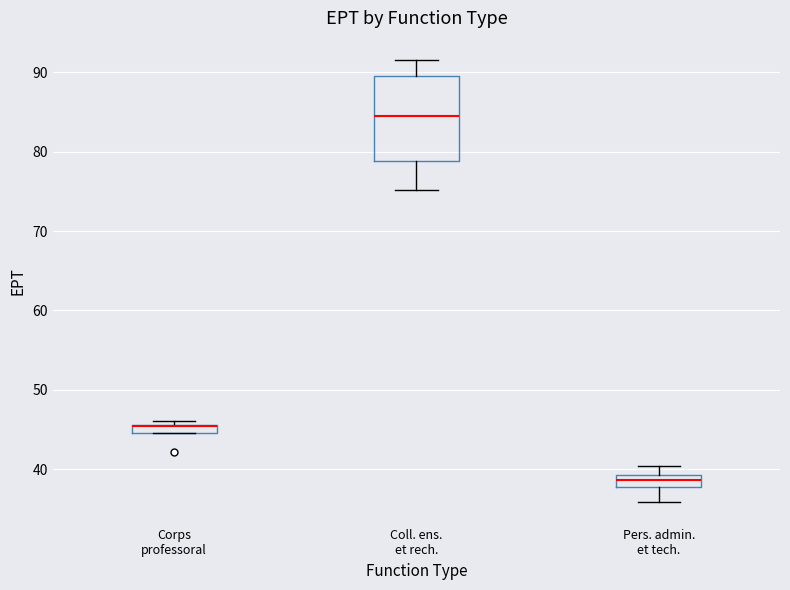

Where is the lower edge of the box for Corps professoral on the y-axis? The values are not printed on the chart, so give them approximately, as read against the axis.

45